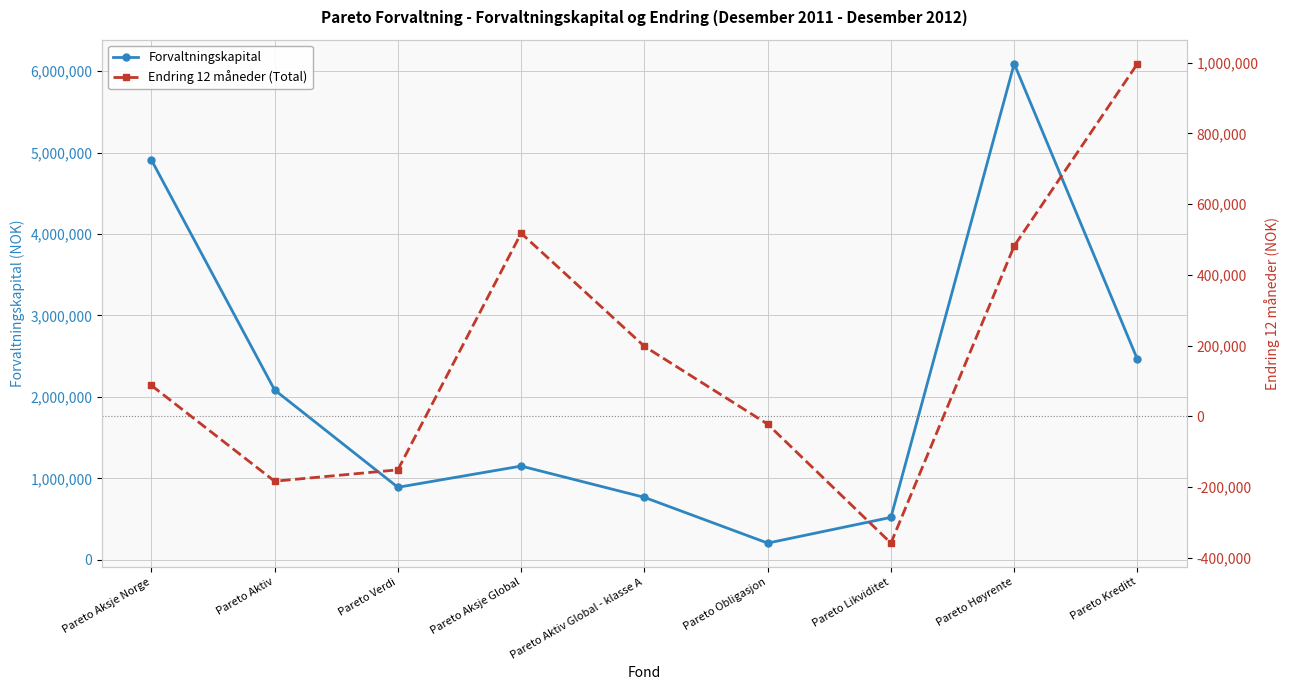

Reading left to right, transcribe all the data shown in this chart.

Forvaltningskapital: Pareto Aksje Norge=4910600	Pareto Aktiv=2085926	Pareto Verdi=891049	Pareto Aksje Global=1151631	Pareto Aktiv Global - klasse A=767540	Pareto Obligasjon=206265	Pareto Likviditet=521822	Pareto Høyrente=6089931	Pareto Kreditt=2459644
Endring 12 måneder (Total): Pareto Aksje Norge=87245	Pareto Aktiv=-183756	Pareto Verdi=-151596	Pareto Aksje Global=517518	Pareto Aktiv Global - klasse A=197678	Pareto Obligasjon=-22507	Pareto Likviditet=-358732	Pareto Høyrente=481532	Pareto Kreditt=996870